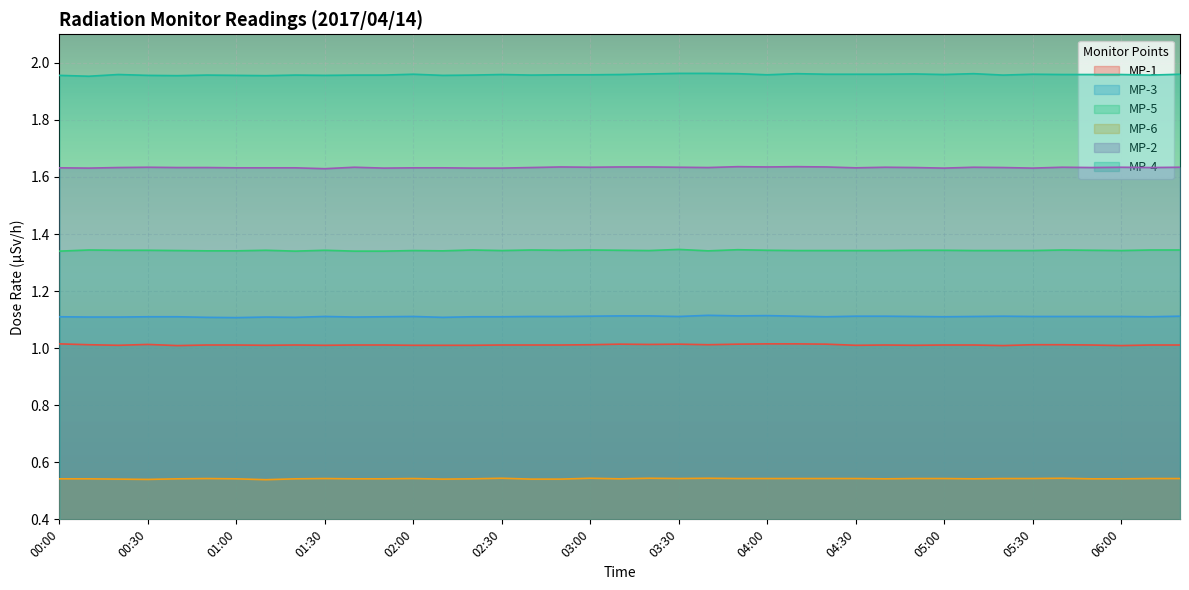

Is it true that MP-6 equals 0.5 at 06:10?

True